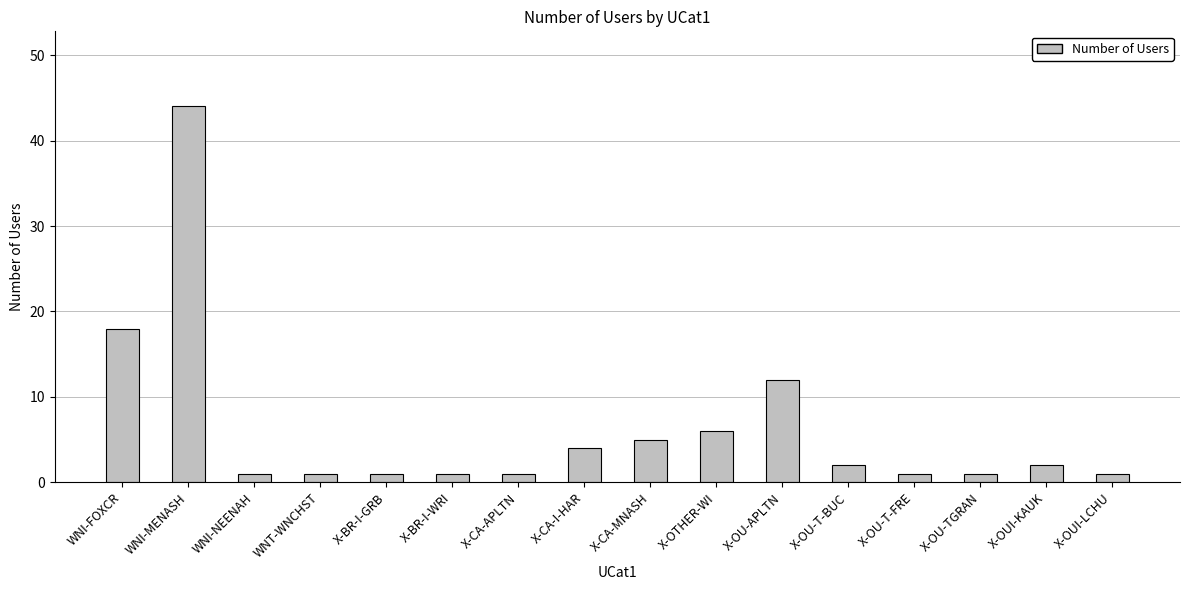

What is the label of the 8th bar from the right?

X-CA-MNASH